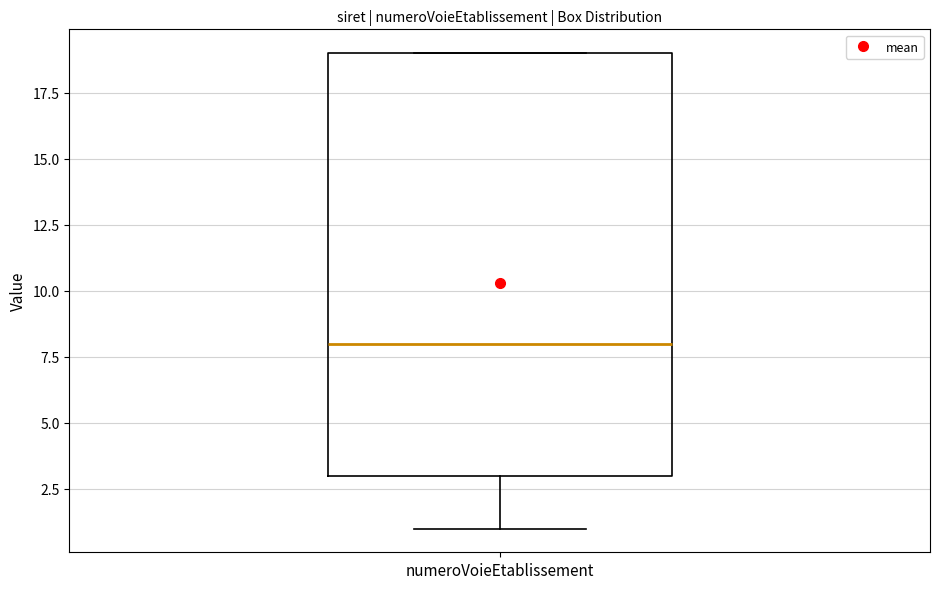

Where is the lower edge of the box for numeroVoieEtablissement on the y-axis? The values are not printed on the chart, so give them approximately, as read against the axis.

3